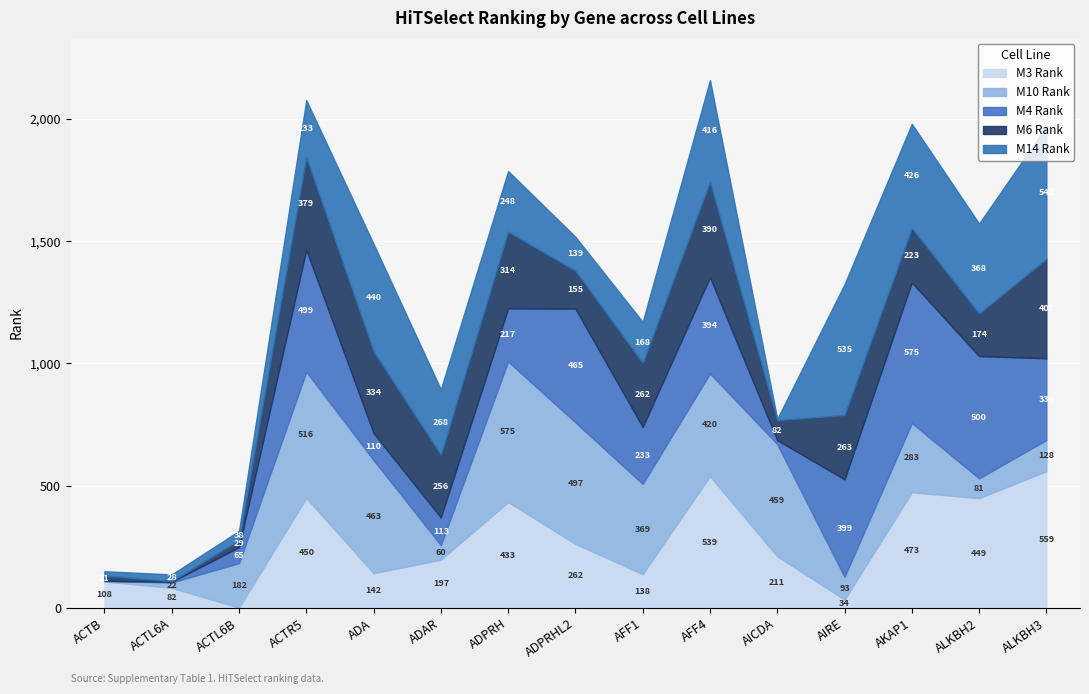

In M14 Rank, how many points are higher than both neighbors (excluding endpoints)?

3